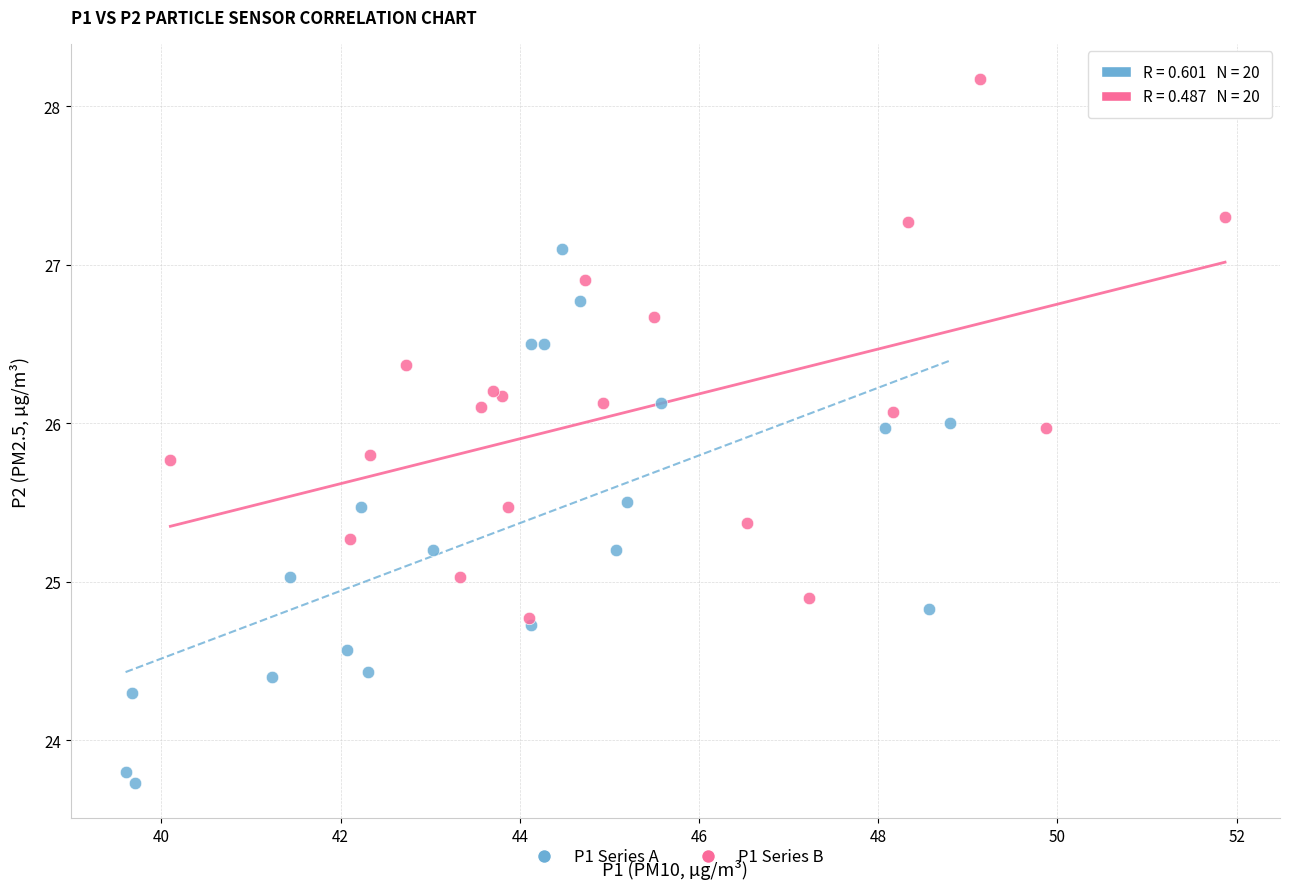

Which series contains the highest Y value?

P1 Series B